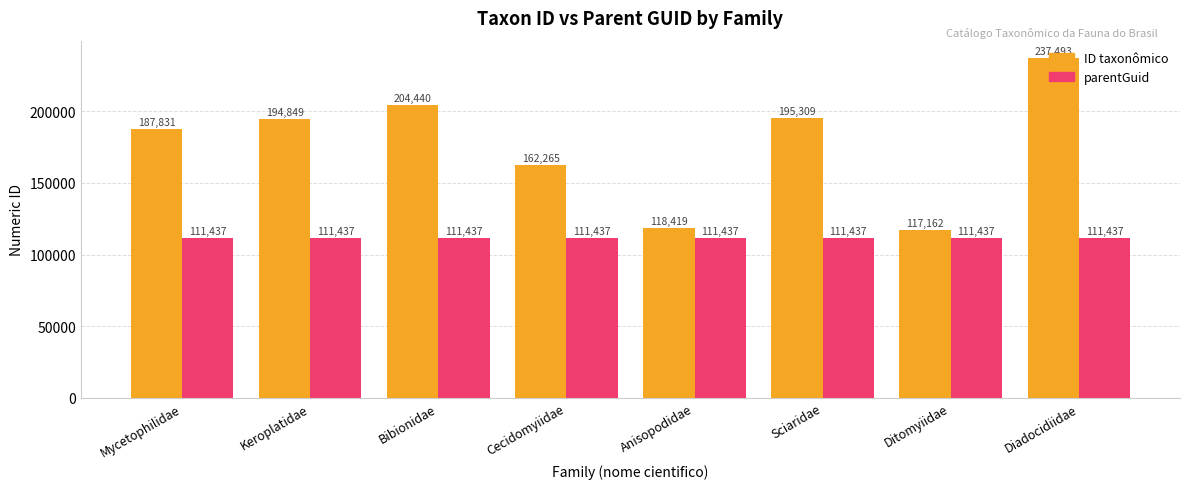

Rank the series by their average value, from highest to lowest.

ID taxonômico, parentGuid